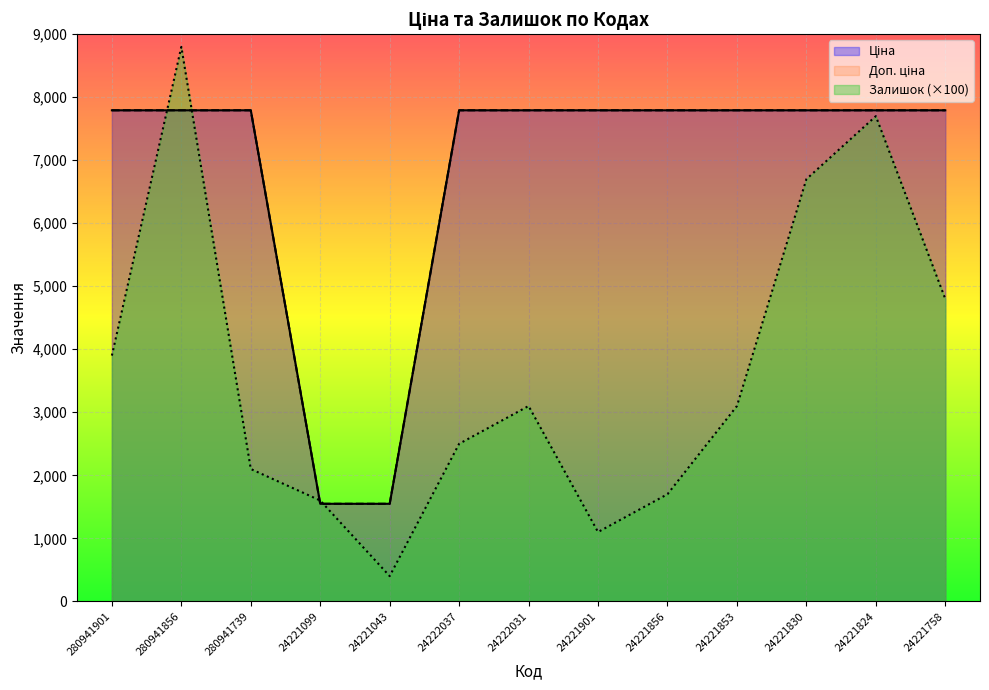

Rank the series at 24222037 from lowest to highest value.

Залишок, Ціна, Доп. ціна